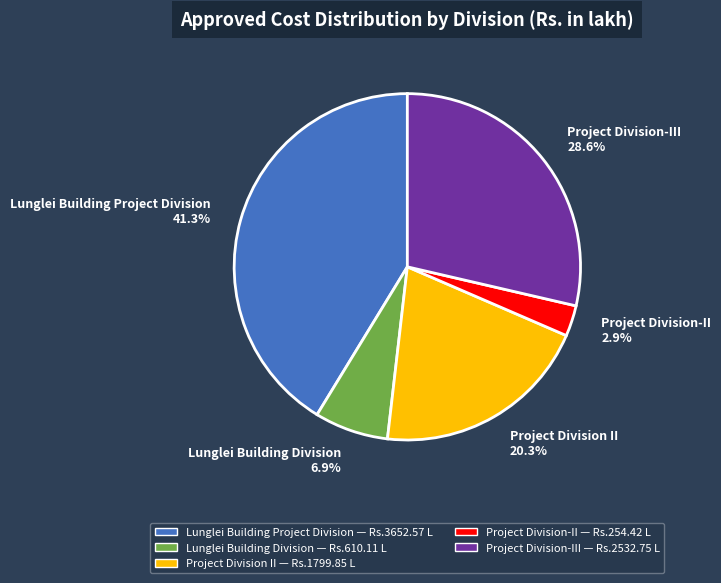

Count the number of slices in the pie.

5